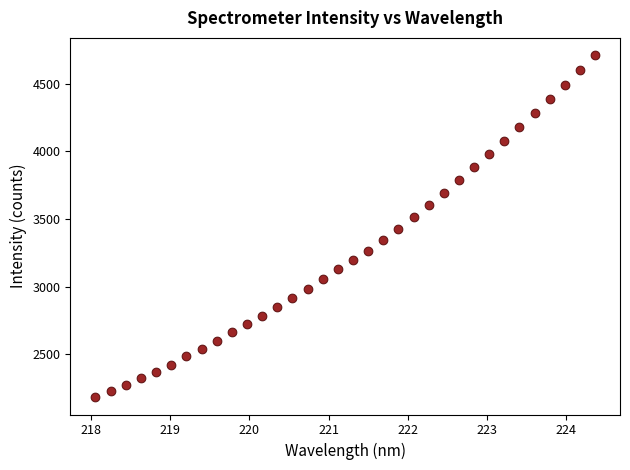

What is the range of X values (max minus min)?

6.3